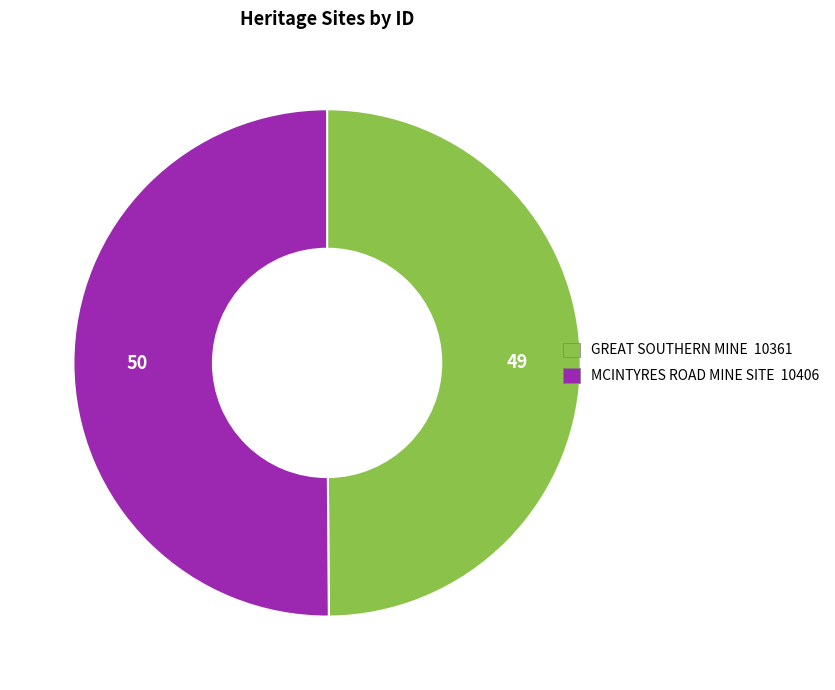

Is it true that GREAT SOUTHERN MINE is 50% of the pie?

True